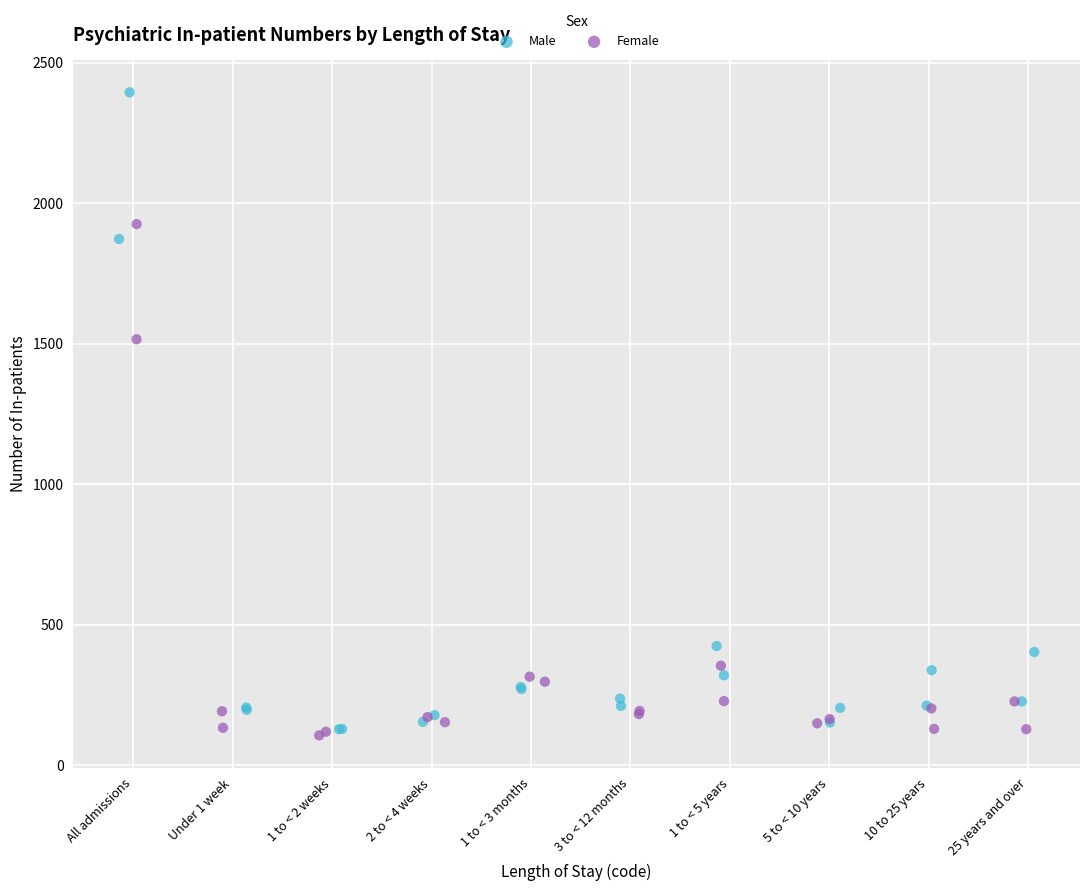

Which series contains the lowest Y value?

Female